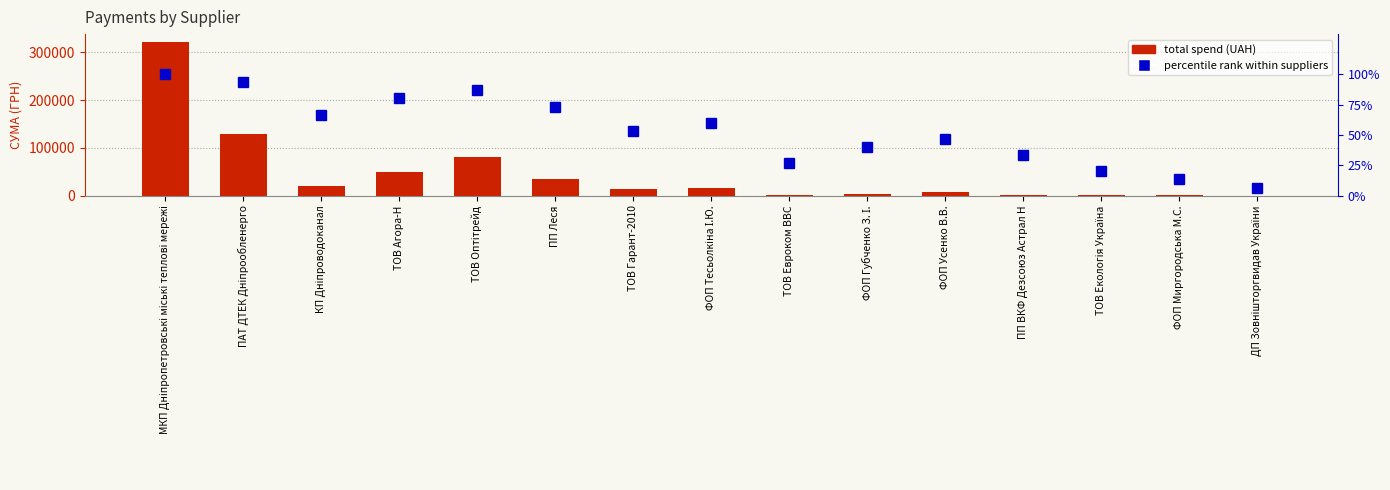

Reading left to right, transcribe all the data shown in this chart.

total spend (UAH): 321784.3	128693.1	19156.1	49646.8	81786.7	34379.0	12908.9	15361.0	1356.7	3401.6	6891.4	2184.7	933.7	767.4	54.9
percentile rank within suppliers: 100.0	93.3	66.7	80.0	86.7	73.3	53.3	60.0	26.7	40.0	46.7	33.3	20.0	13.3	6.7